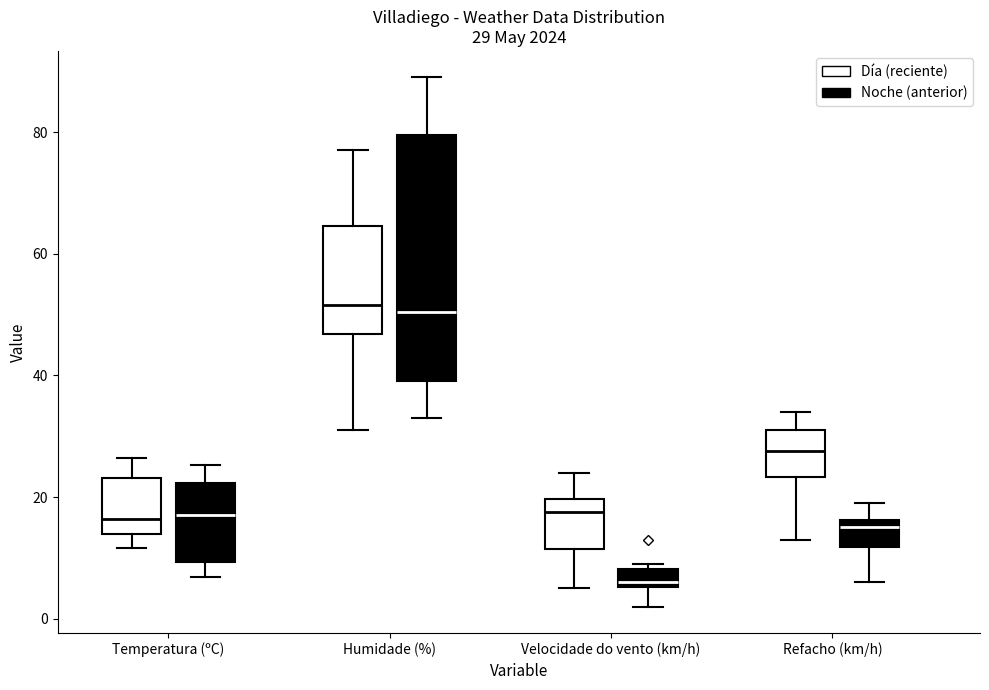

Which box is the tallest, from its lower edge to its upper edge?

Humidade (%) (Noche (anterior))